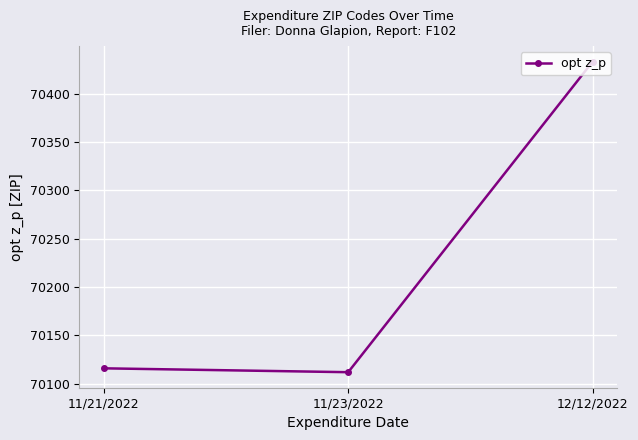

Rank the categories by value from highest to lowest.

12/12/2022, 11/21/2022, 11/23/2022